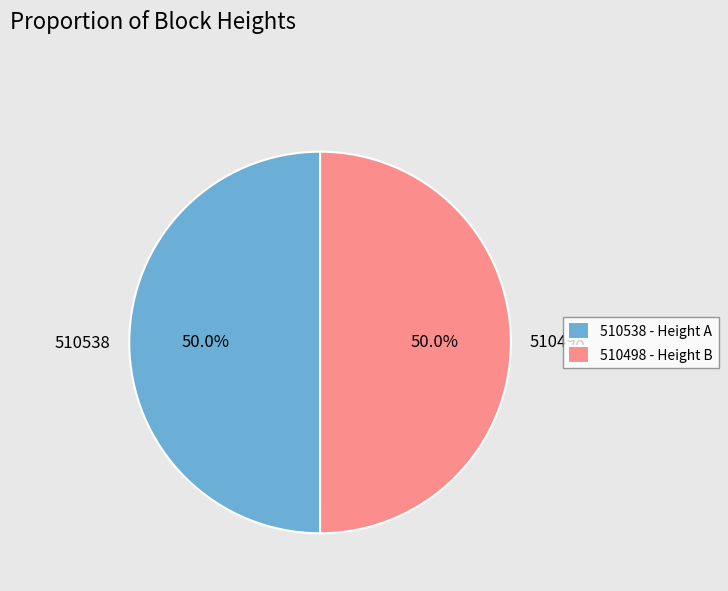

Is the sum of 510498 and 510538 greater than half?

Yes